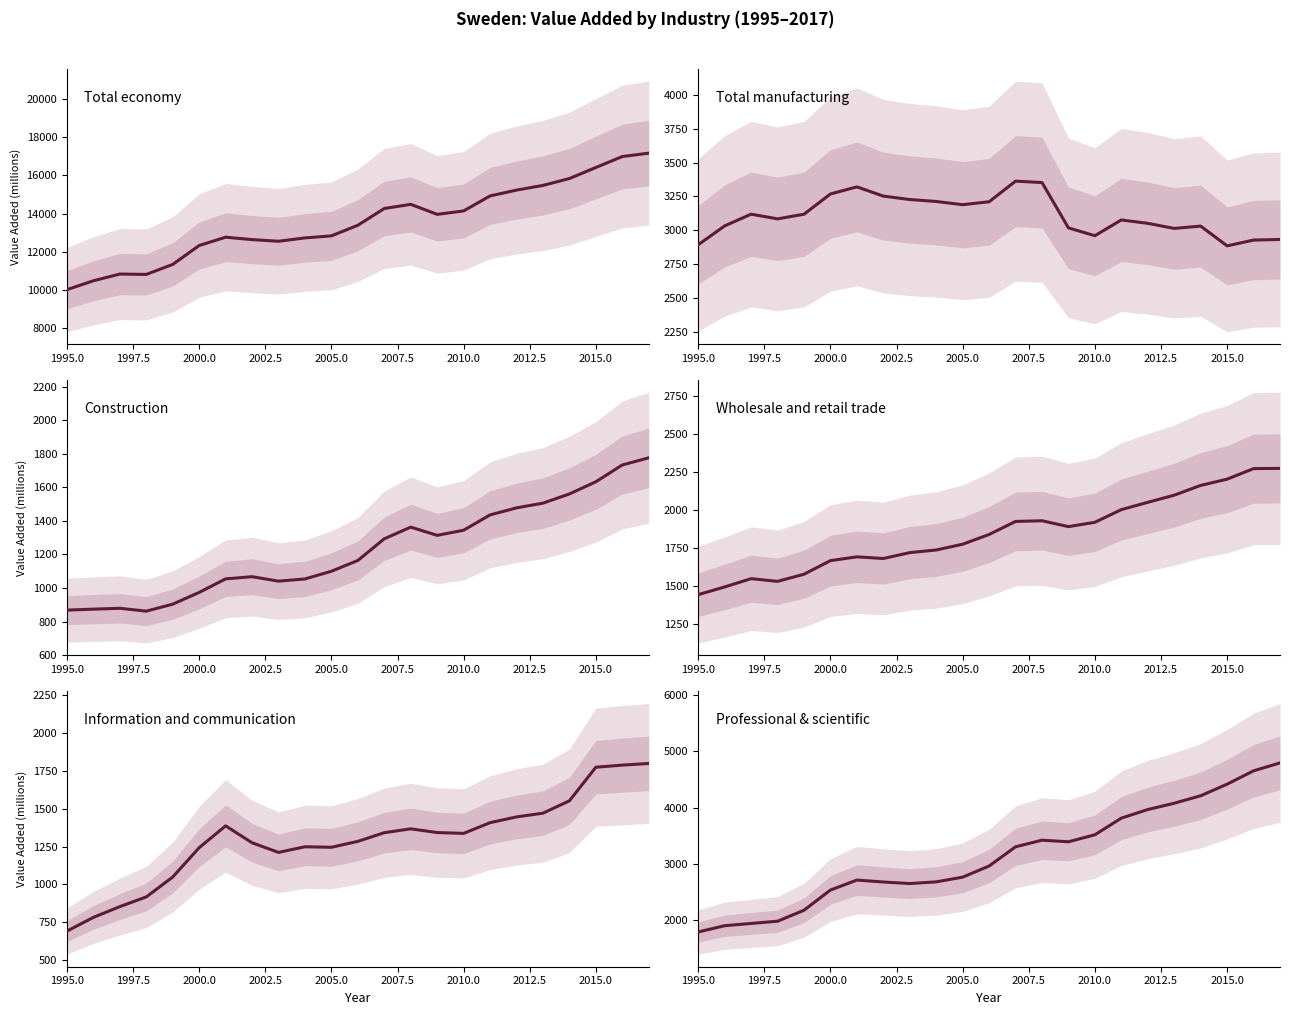

What is the lowest value of the Total economy series?

10015.2